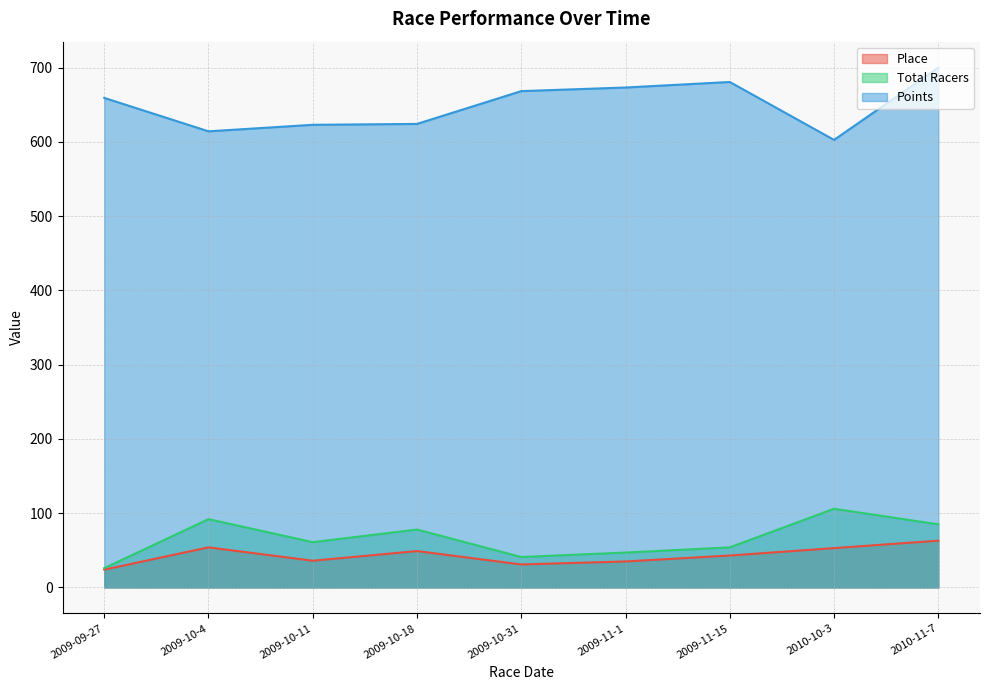

Reading left to right, transcribe all the data shown in this chart.

Place: 2009-09-27=24.0	2009-10-4=54.0	2009-10-11=36.0	2009-10-18=49.0	2009-10-31=31.0	2009-11-1=35.0	2009-11-15=43.0	2010-10-3=53.0	2010-11-7=63.0
Total Racers: 2009-09-27=26.0	2009-10-4=92.0	2009-10-11=61.0	2009-10-18=78.0	2009-10-31=41.0	2009-11-1=47.0	2009-11-15=54.0	2010-10-3=106.0	2010-11-7=85.0
Points: 2009-09-27=659.4	2009-10-4=614.3	2009-10-11=623.1	2009-10-18=624.3	2009-10-31=668.5	2009-11-1=673.3	2009-11-15=680.8	2010-10-3=602.8	2010-11-7=700.1